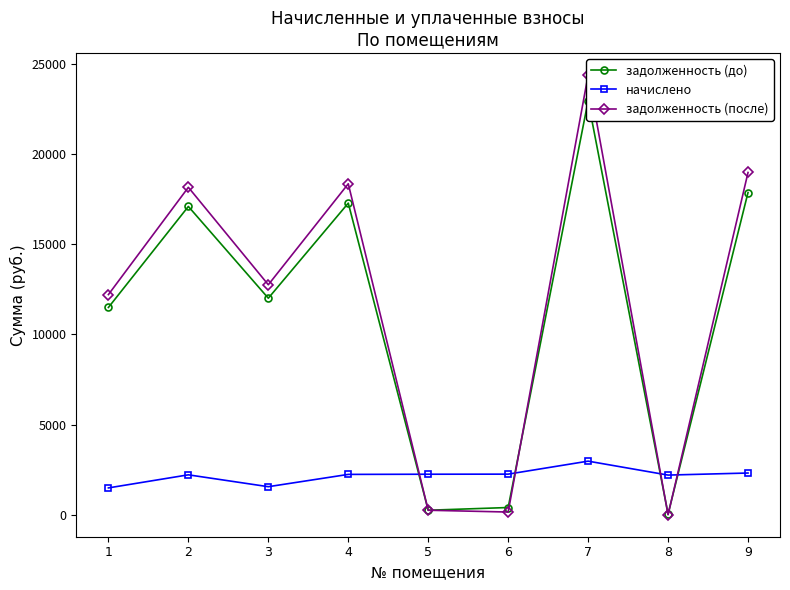

Where does the задолженность (после) series first go above 12753?

2